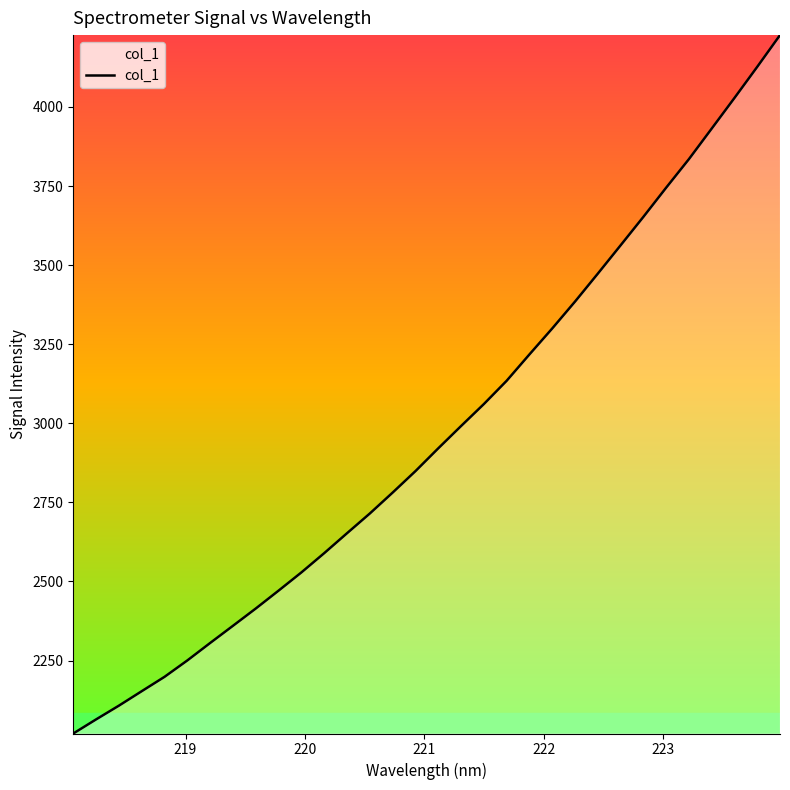

What is the difference between the maximum and minimum values?

2207.8